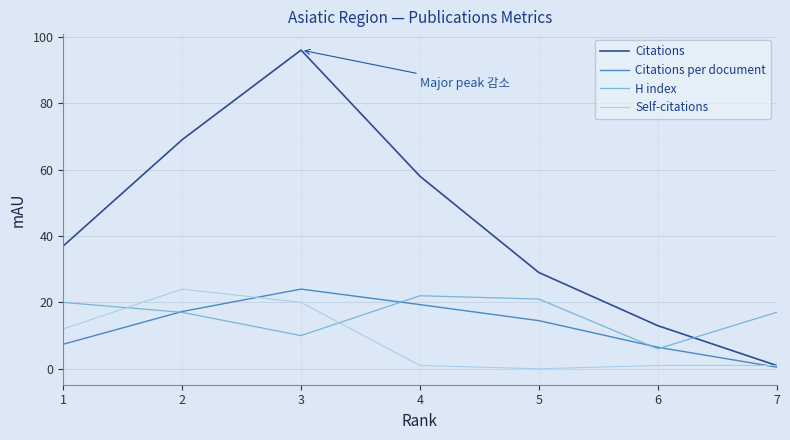

How many distinct data groups are displayed?

4